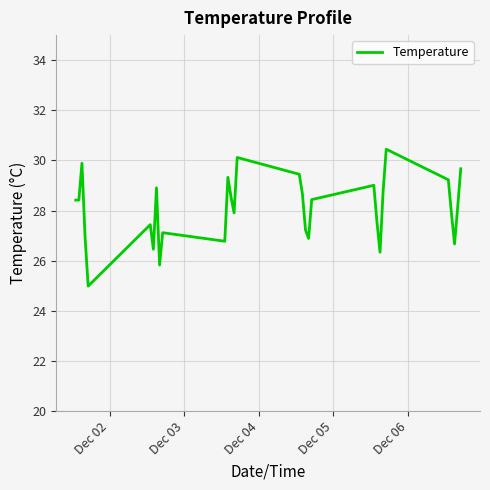

Is this an area chart (filled region under the line)?

No